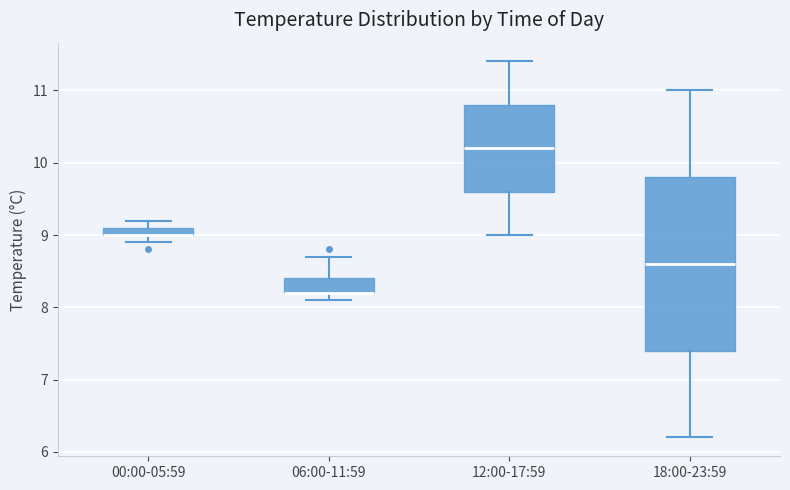

Where does the lower whisker of the box for 12:00-17:59 end on the y-axis? The values are not printed on the chart, so give them approximately, as read against the axis.

9.0